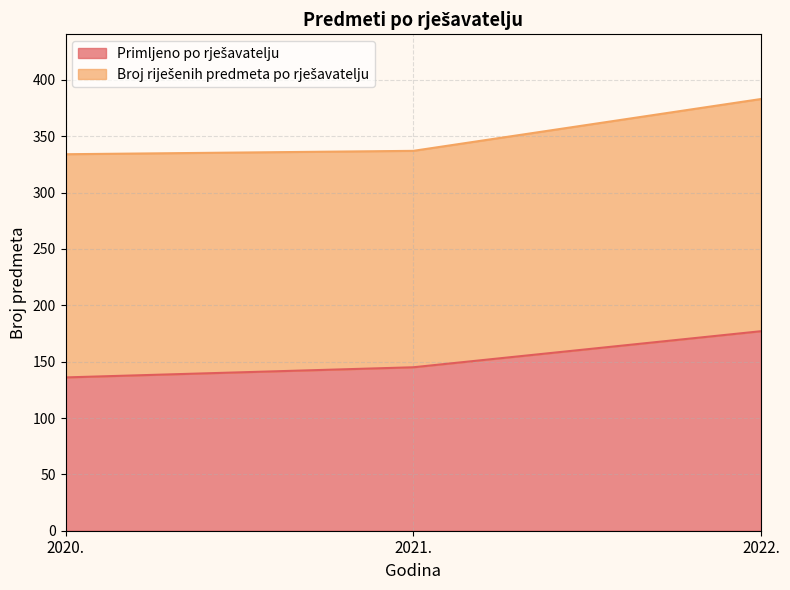

At which label does the data first exceed 145?

2022.